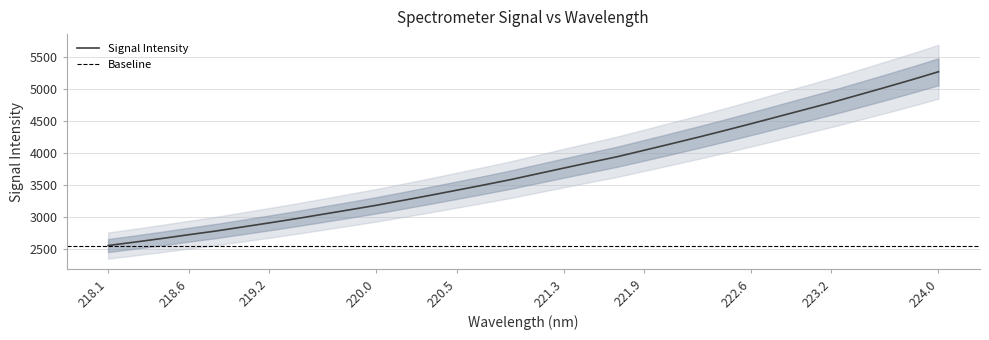

Is it true that Signal Intensity equals 3757.7 at 221.3?

True